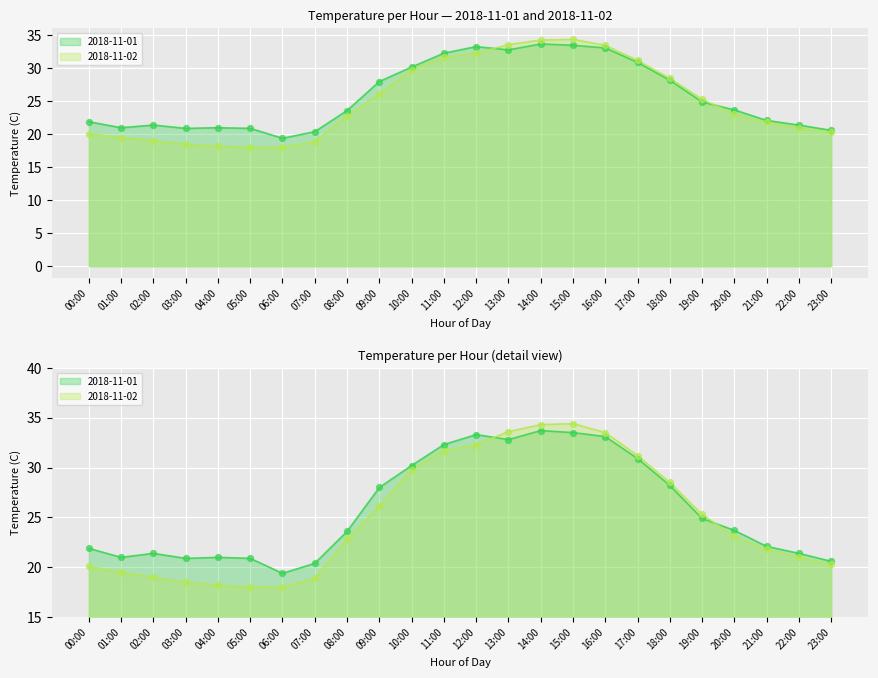

Is the value of 2018-11-02 at 22:00 greater than the value of 2018-11-01 at 10:00?

No